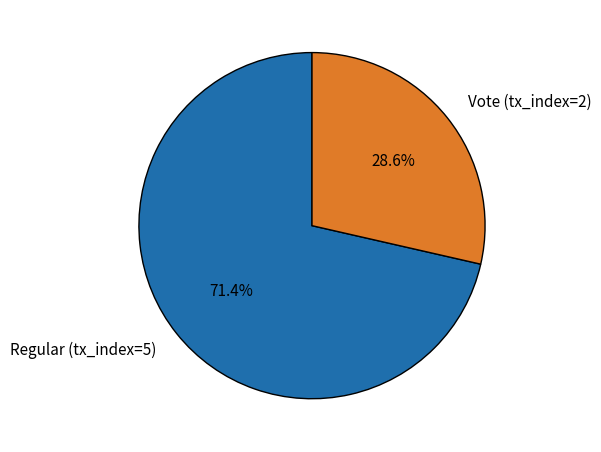

What percentage is the Regular (tx_index=5) slice, to the nearest percent?

71%